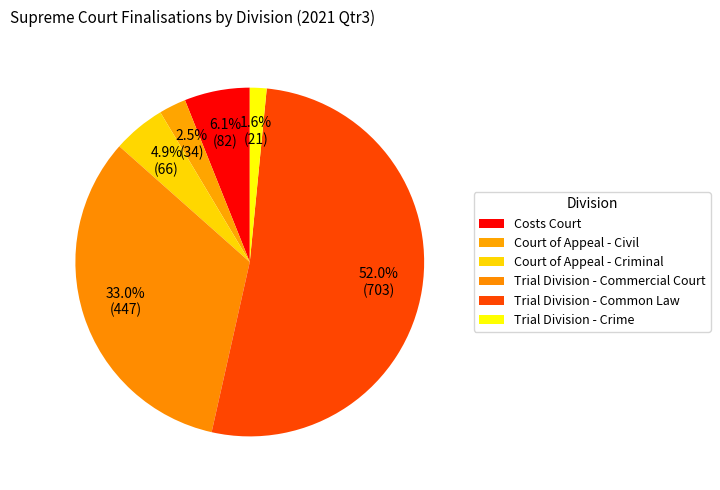

Count the number of slices in the pie.

6